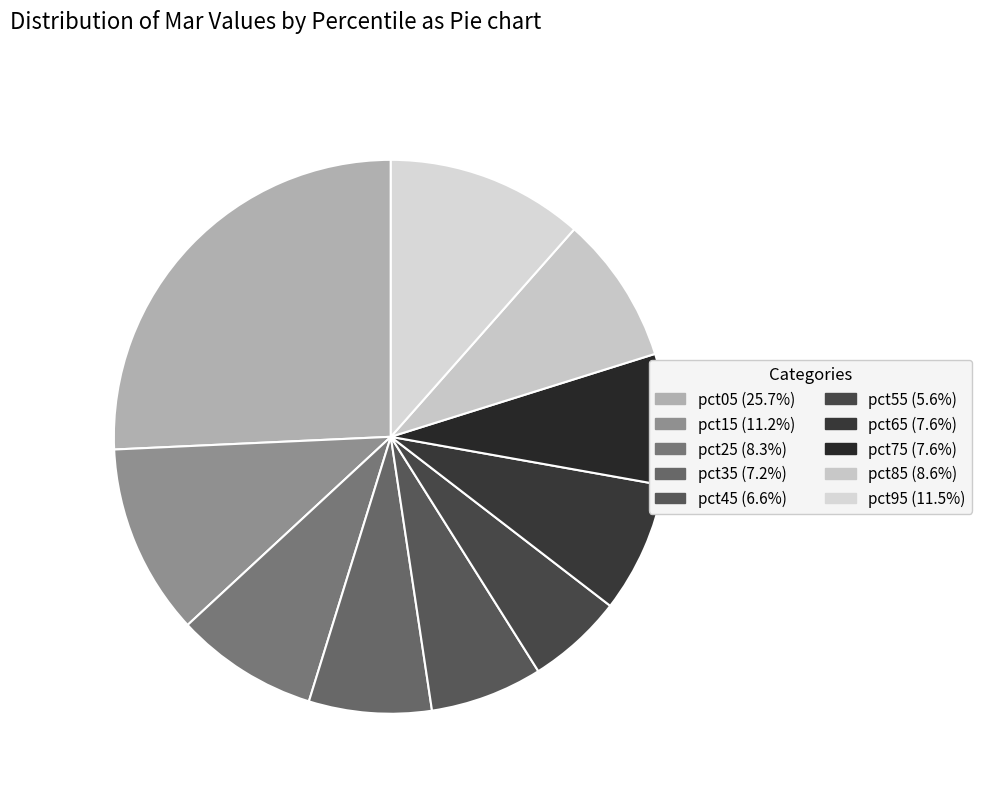

Which has a higher value, pct65 or pct85?

pct85